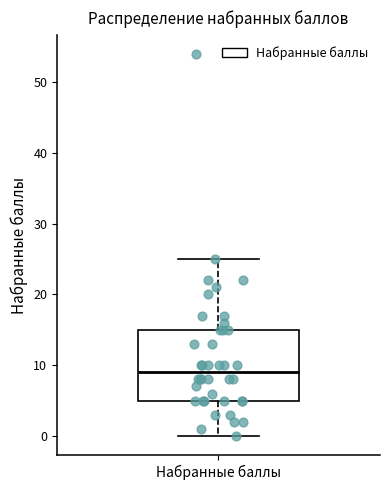

Read this box plot against the y-axis: the position of the median line, the range covered by the box, and the ends of both whiskers. The values are not printed on the chart, so give them approximately, as read against the axis.

median 9, box 5 to 15, whiskers 0 to 25